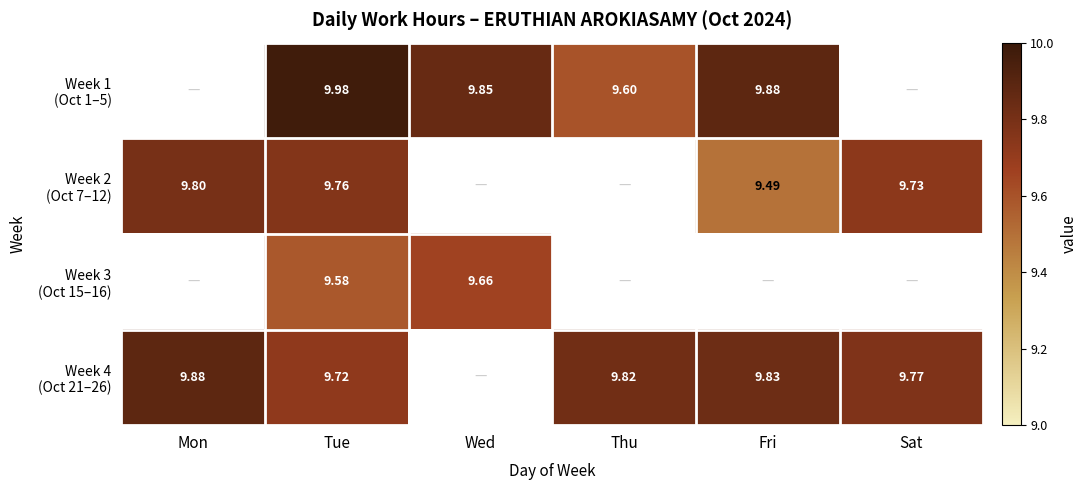

Which has a higher value, Sat or Wed?

Wed